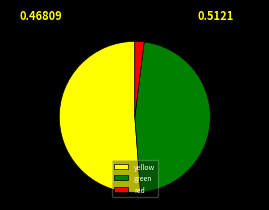

Between red and yellow, which is larger?

yellow